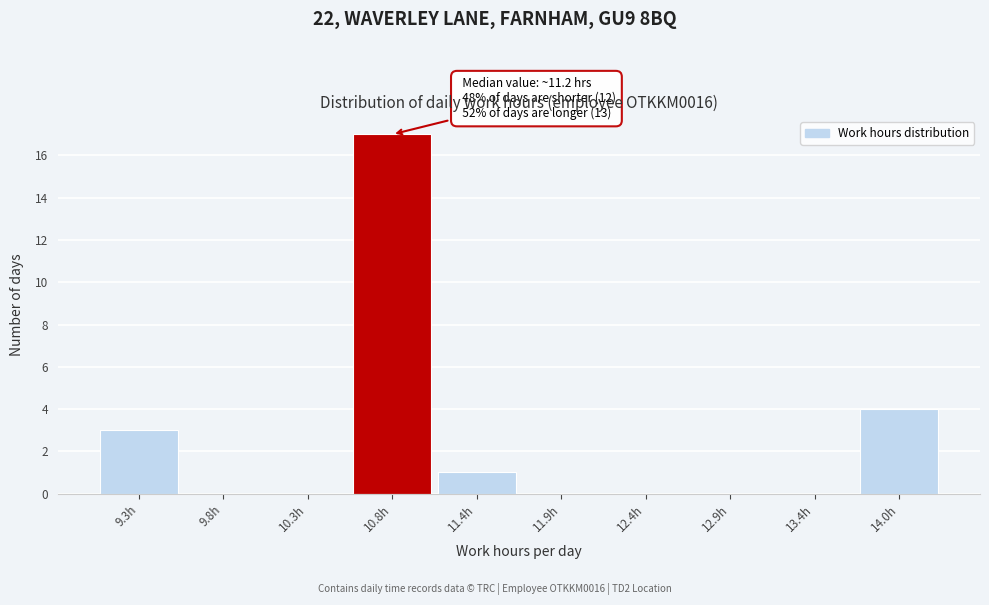

Reading left to right, what are all the values shown in this chart?

9.3h=3	9.8h=0	10.3h=0	10.8h=17	11.4h=1	11.9h=0	12.4h=0	12.9h=0	13.4h=0	14.0h=4